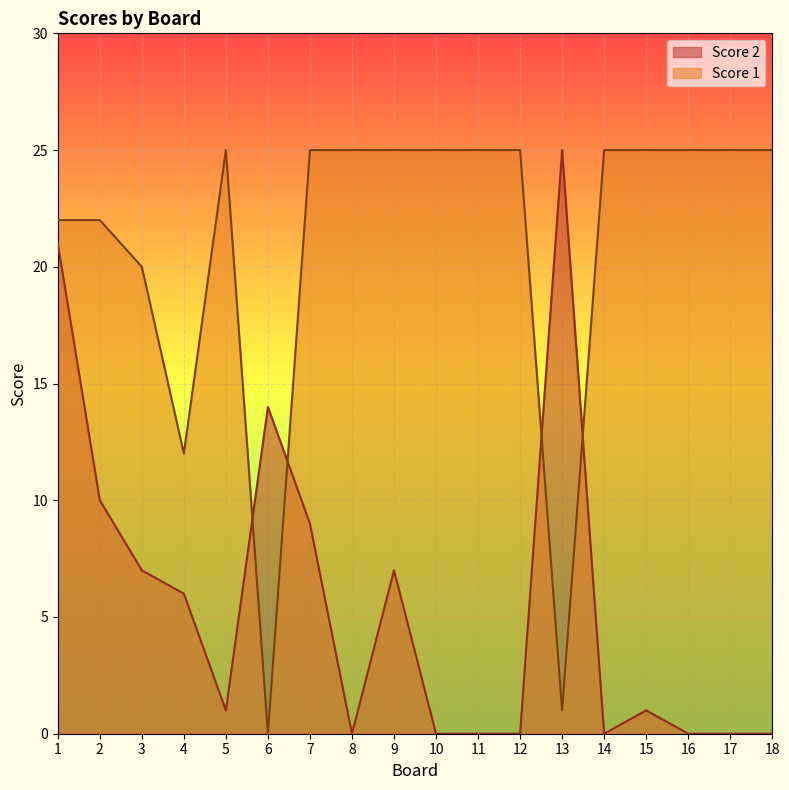

What is the sum of the Score 1 values at 13 and 14?

26